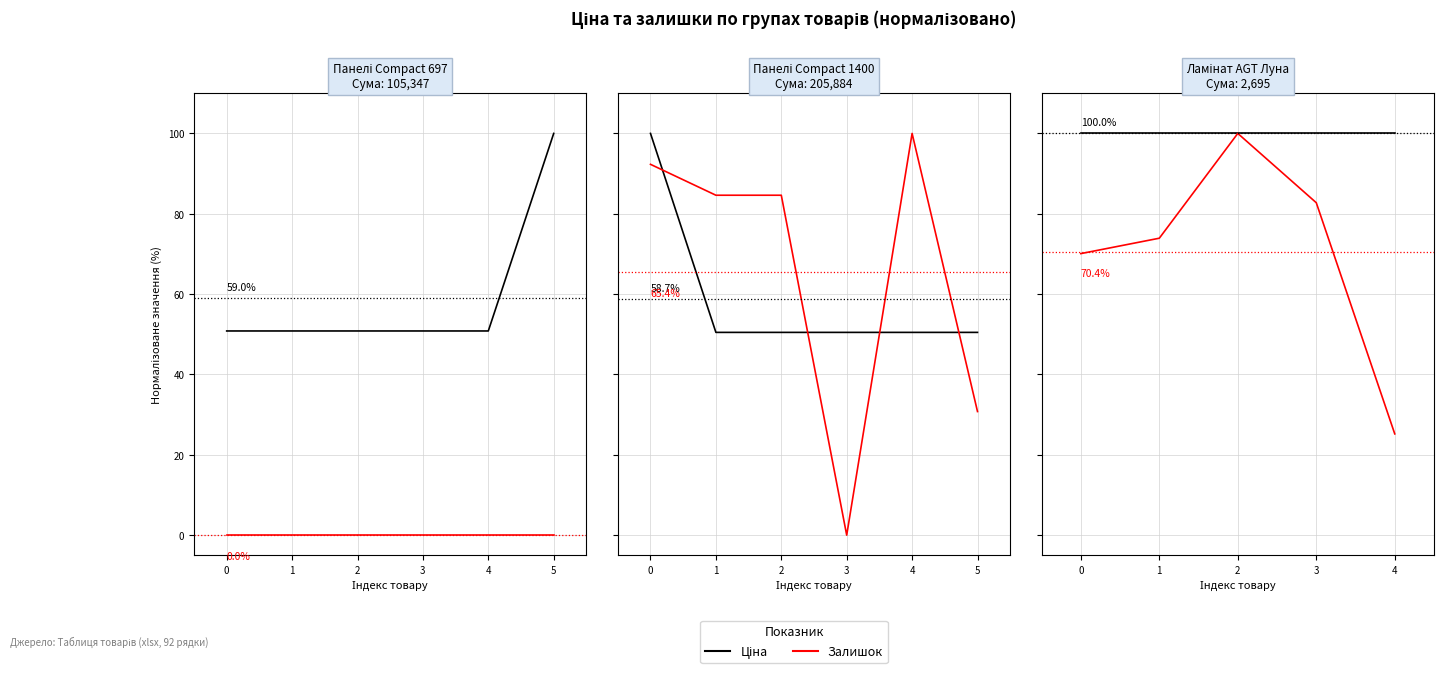

What are all the series names shown in the legend?

Ціна, Залишок